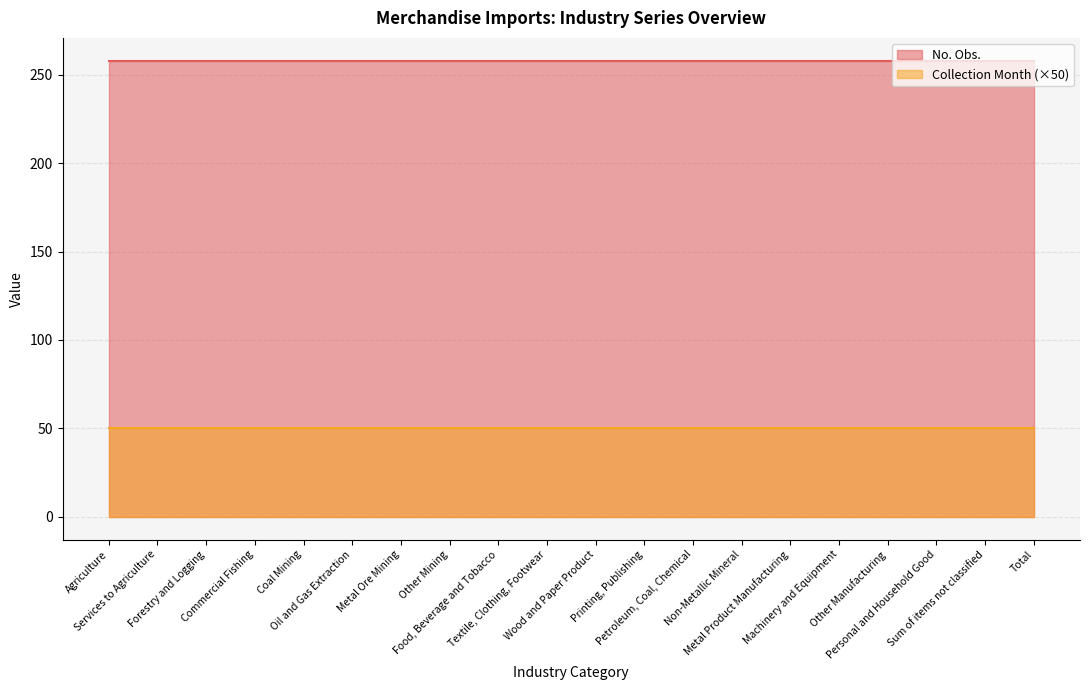

The Collection Month series shows 0 at Coal Mining. True or false?

False